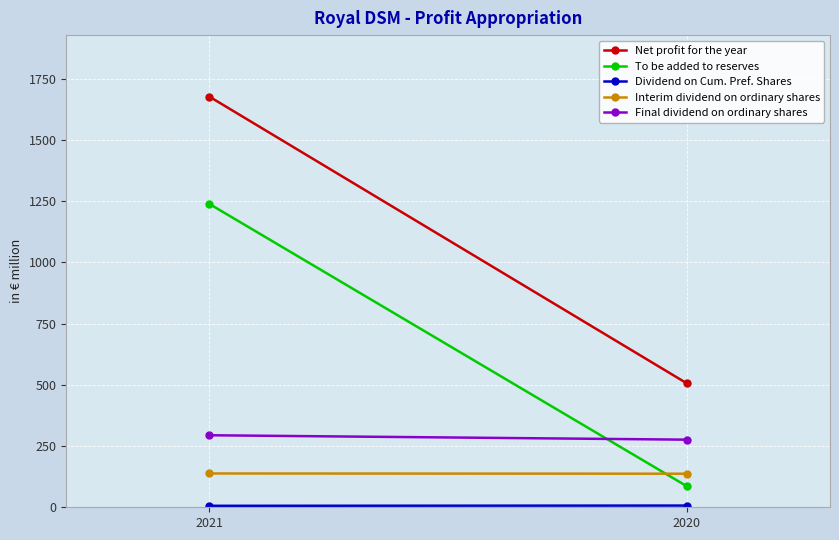

What is the lowest value of the To be added to reserves series?

86